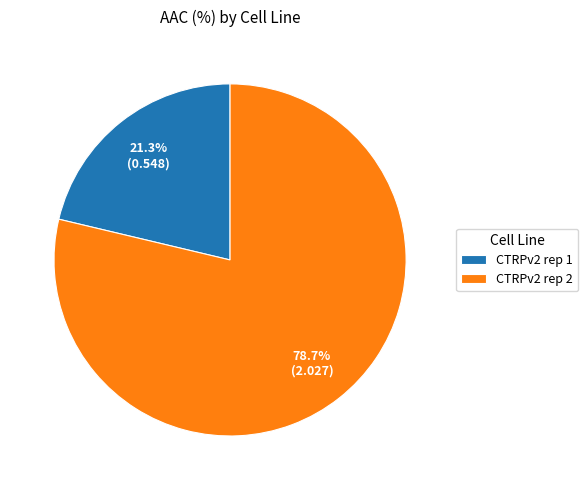

Which has a higher value, CTRPv2 rep 2 or CTRPv2 rep 1?

CTRPv2 rep 2